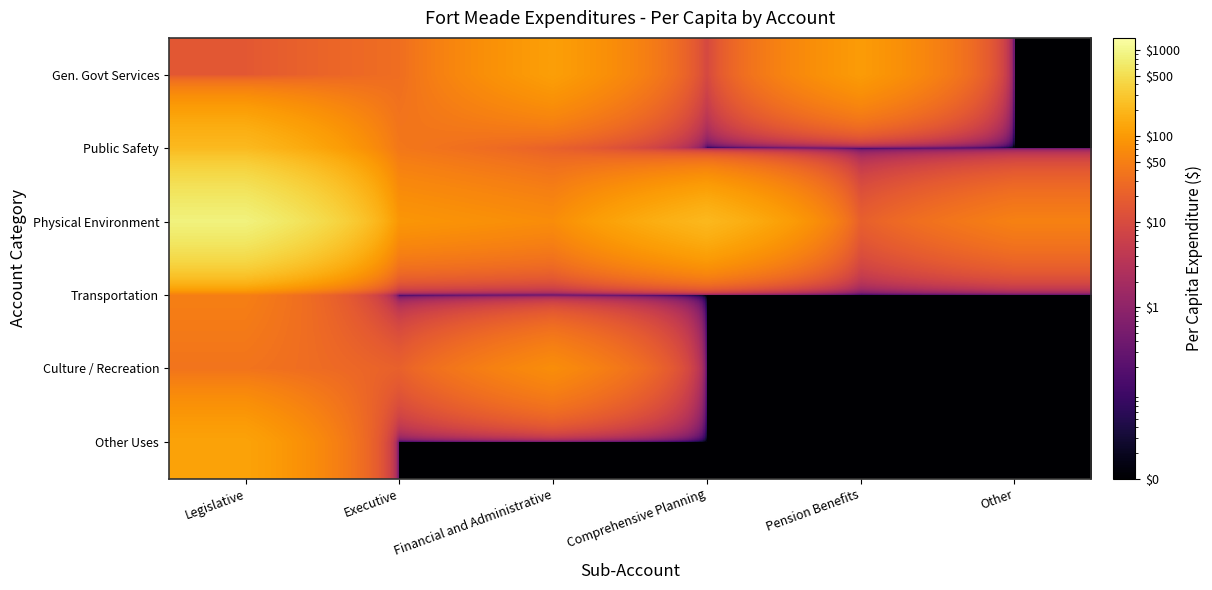

At how many categories does at least one series exceed 172?

2